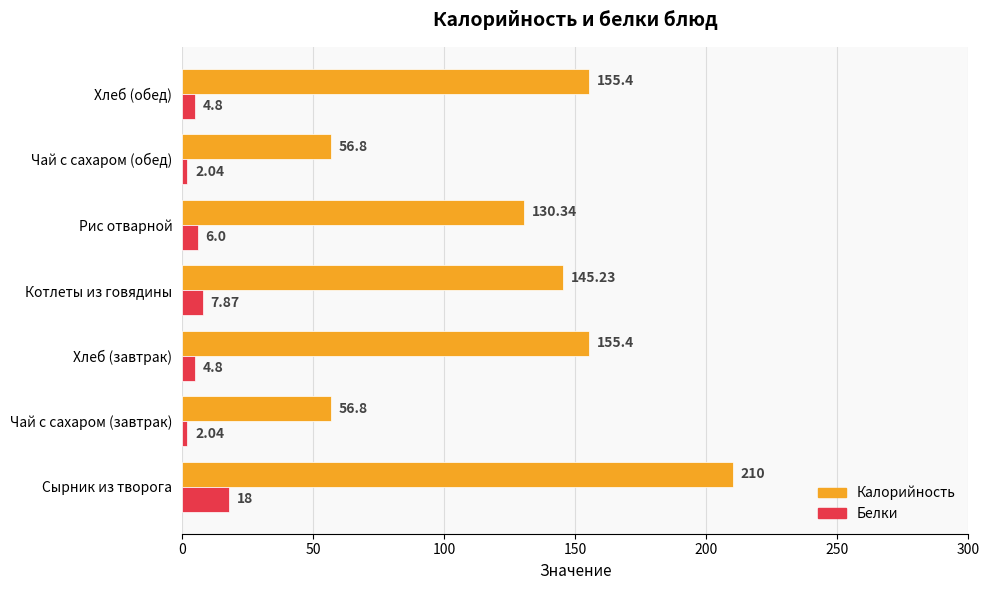

At which label does Калорийность reach its peak?

Сырник из творога